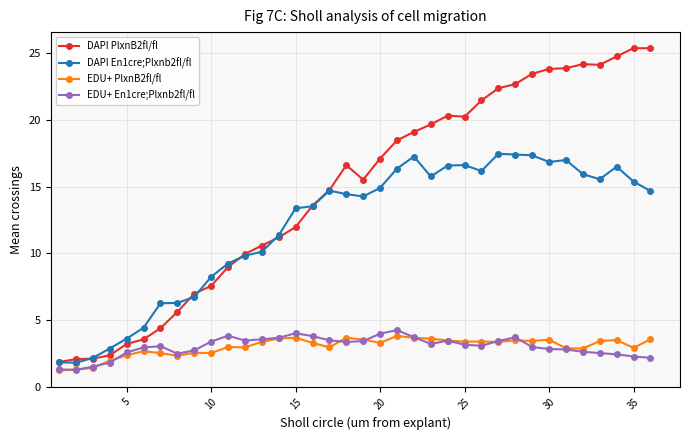

What is the highest value of the DAPI En1cre;Plxnb2fl/fl series?

17.5